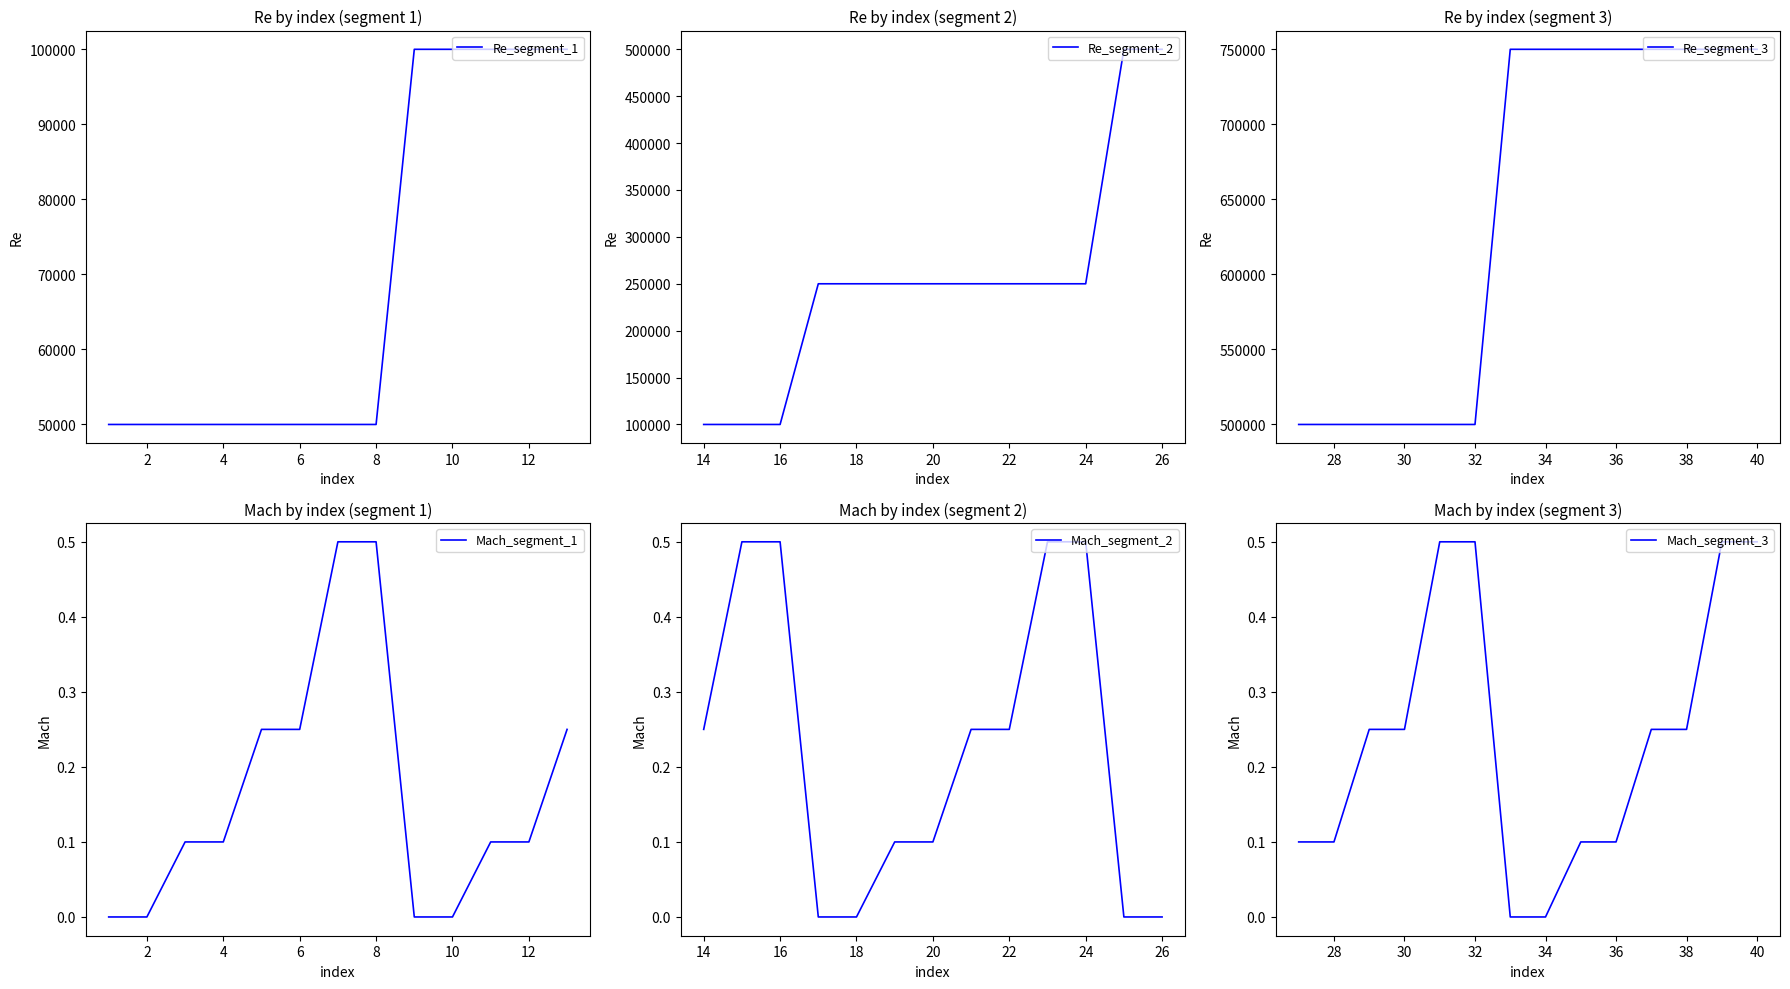

True or false: Re and Mach intersect in this chart.

False